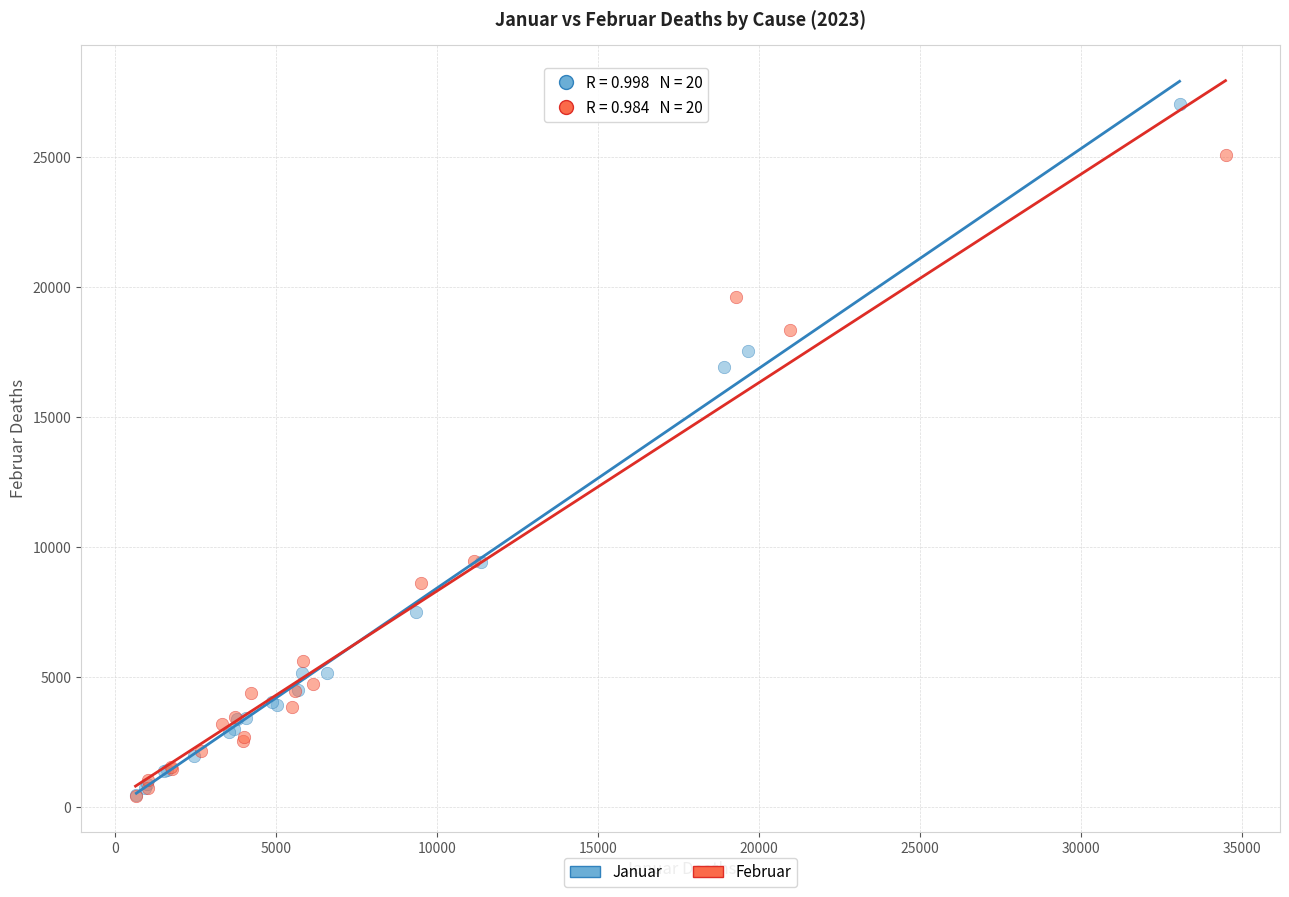

Which series has the largest Y range (max minus min)?

Januar